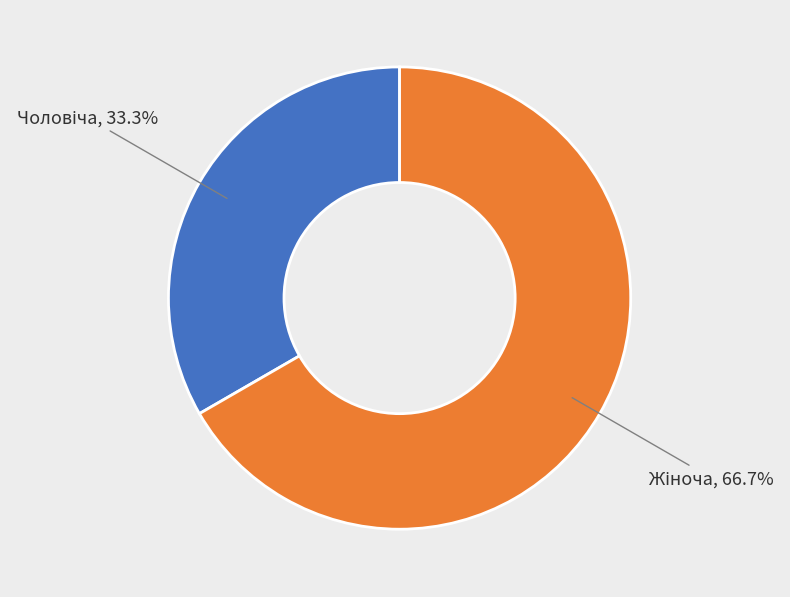

To the nearest percent, what is the average slice percentage?

50%